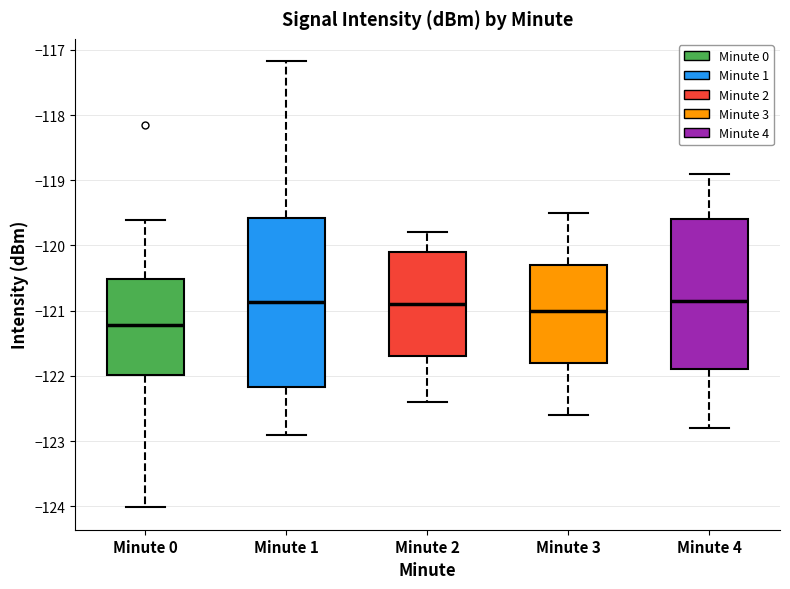

Where does the upper whisker of the box for Minute 1 end on the y-axis? The values are not printed on the chart, so give them approximately, as read against the axis.

-117.2